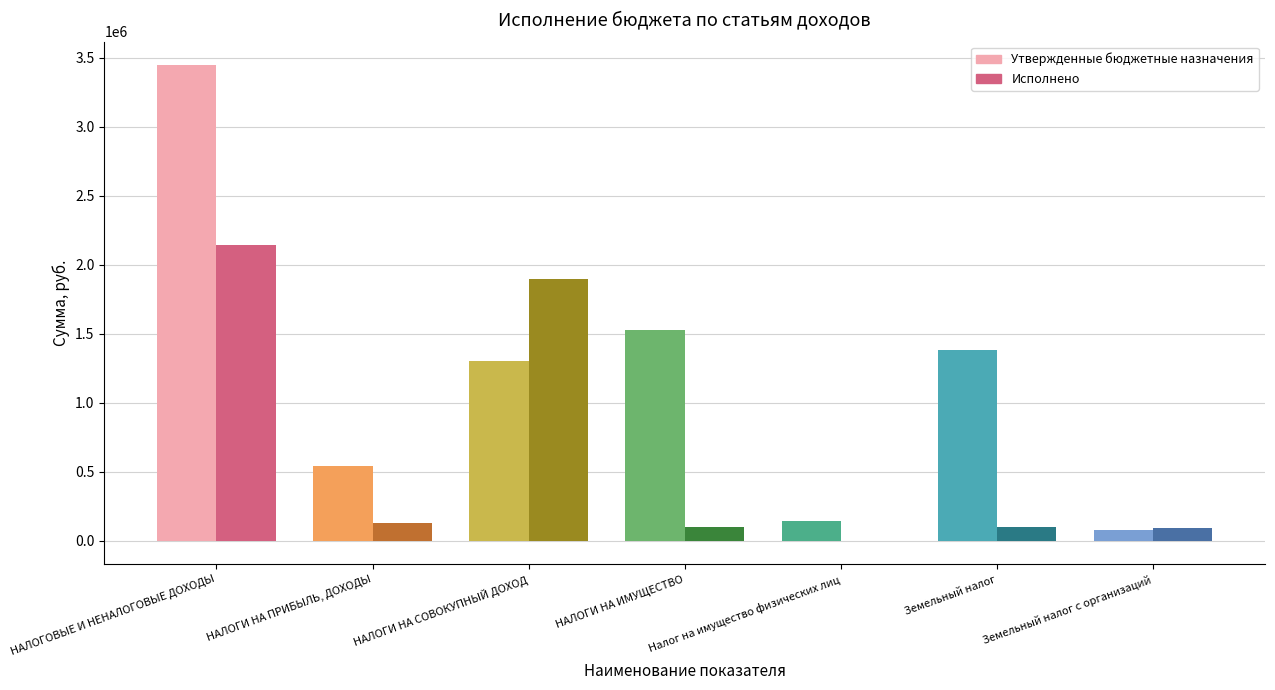

What is the greatest value displayed?

3443900.0